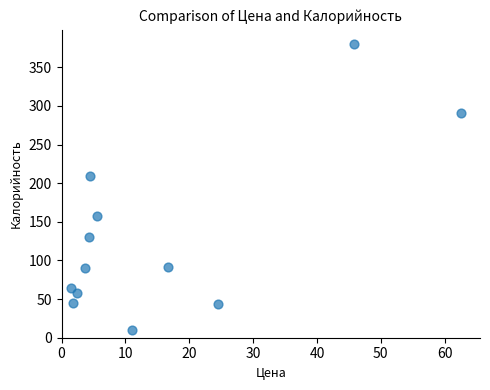

What is the range of X values (max minus min)?

60.9